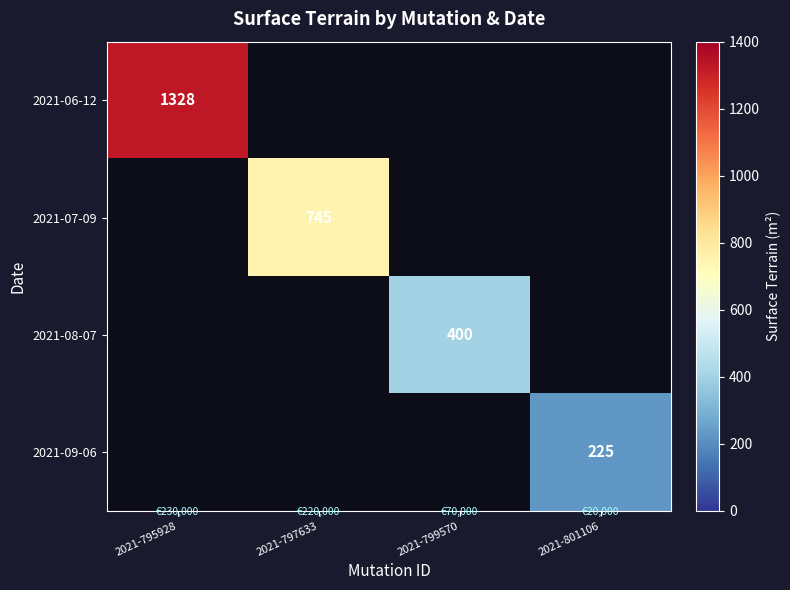

The 2021-07-09 series shows 745 at 2021-797633. True or false?

True